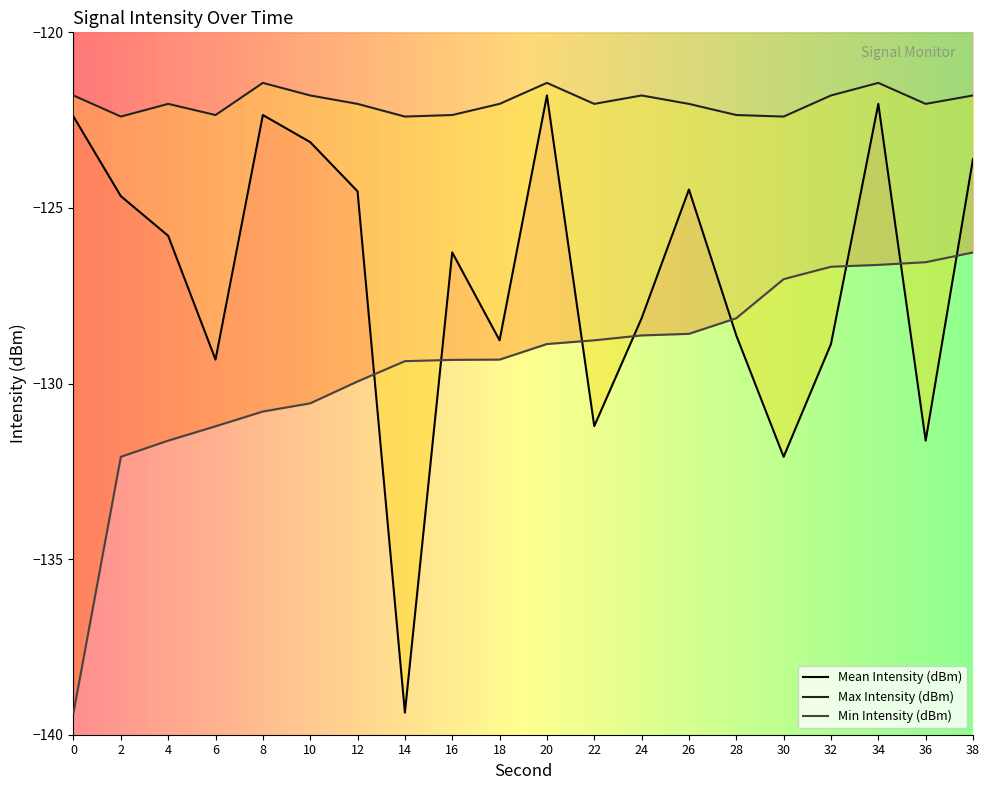

What are all the series names shown in the legend?

Mean Intensity (dBm), Max Intensity (dBm), Min Intensity (dBm)